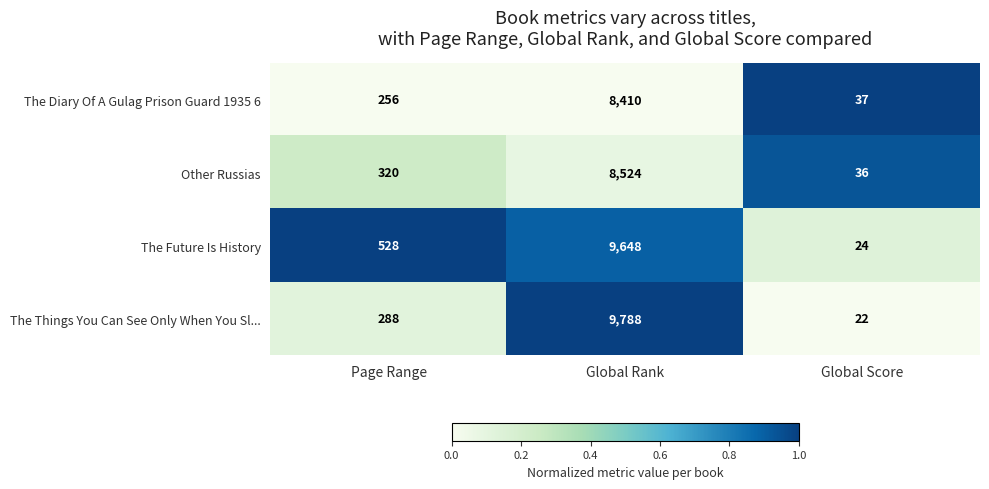

Between Page Range and Global Rank, which series saw the biggest shift?

The Things You Can See Only When You Sl...